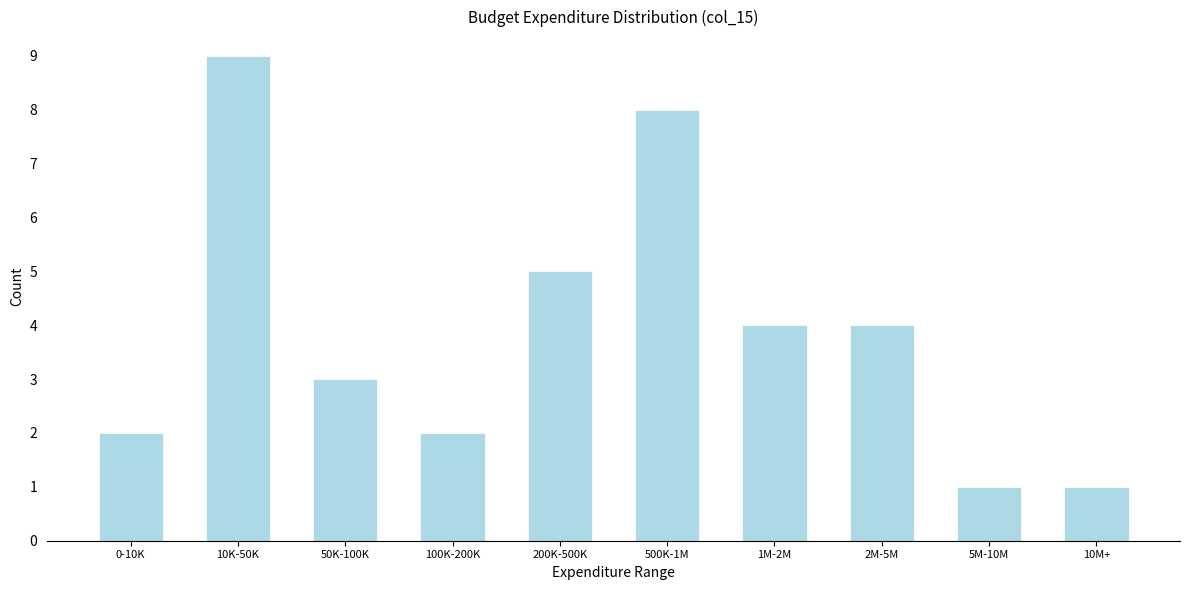

Reading left to right, transcribe all the data shown in this chart.

0-10K=2	10K-50K=9	50K-100K=3	100K-200K=2	200K-500K=5	500K-1M=8	1M-2M=4	2M-5M=4	5M-10M=1	10M+=1